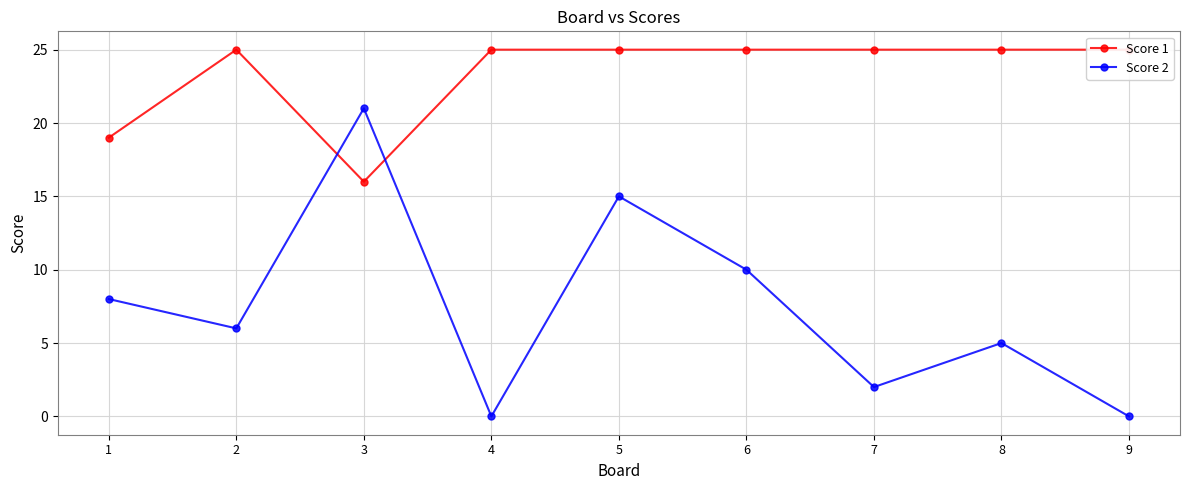

How many lines are shown in the chart?

2